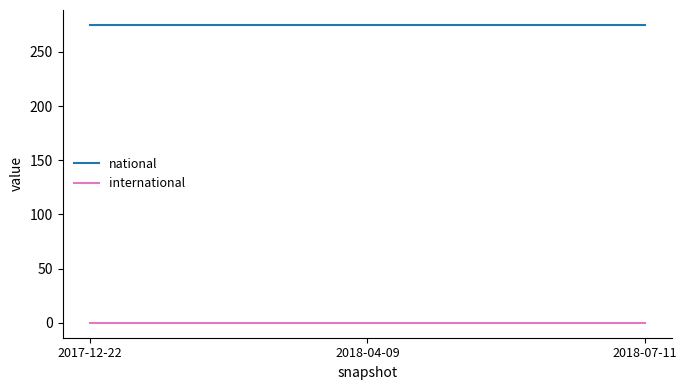

How many lines are shown in the chart?

2